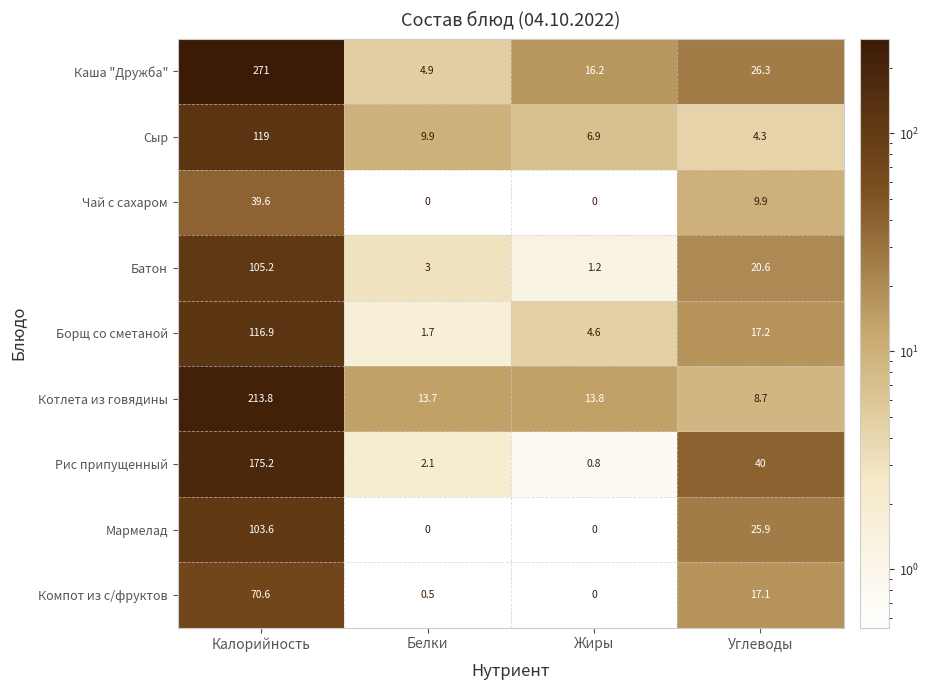

Where does the Мармелад series first go above 25?

Калорийность